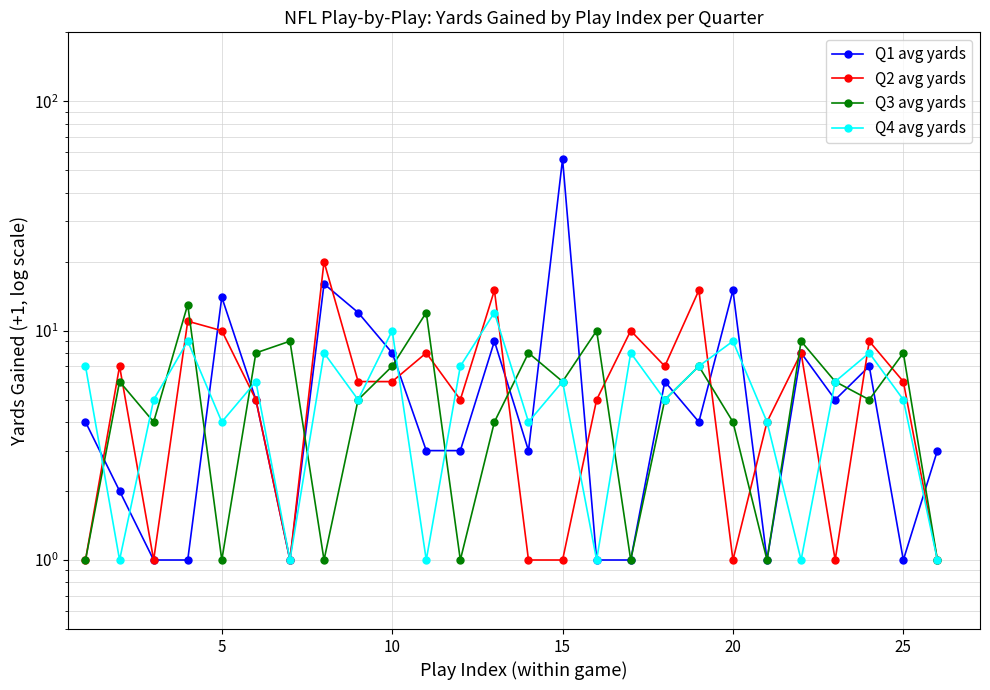

What is the difference between the maximum and second lowest values in the Q4 avg yards series?

11